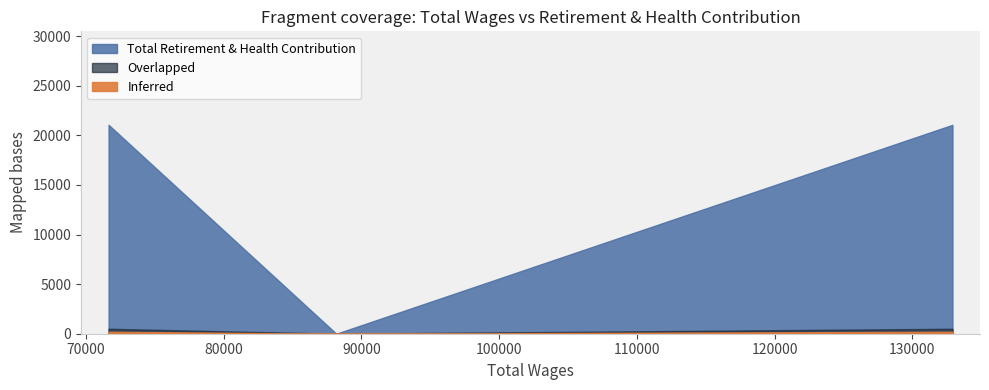

Does the chart have visible grid lines?

No